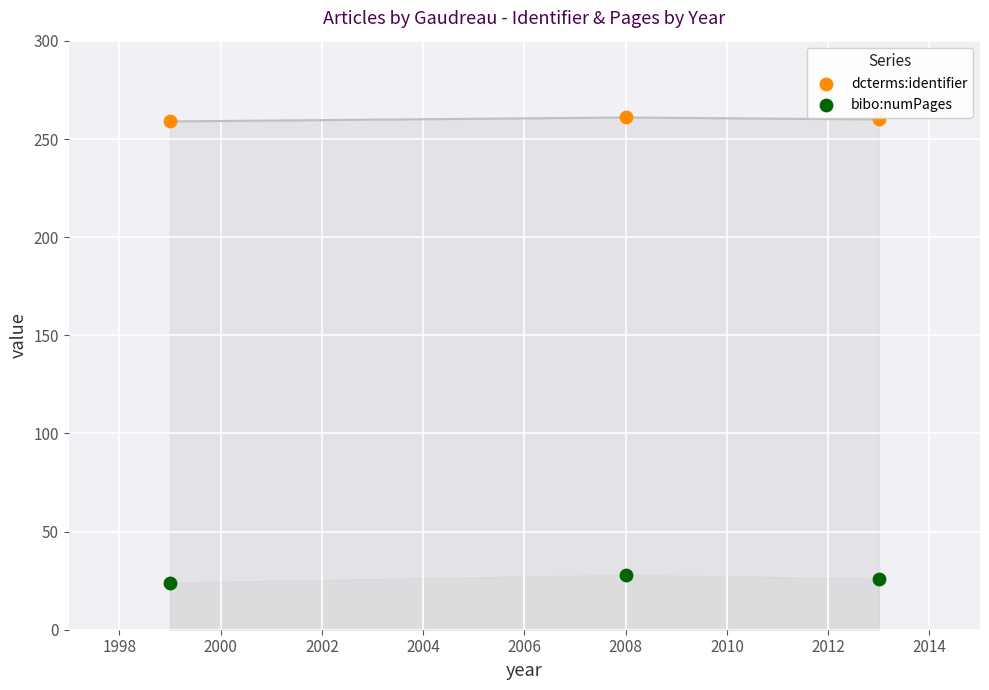

Which series contains the highest Y value?

dcterms:identifier